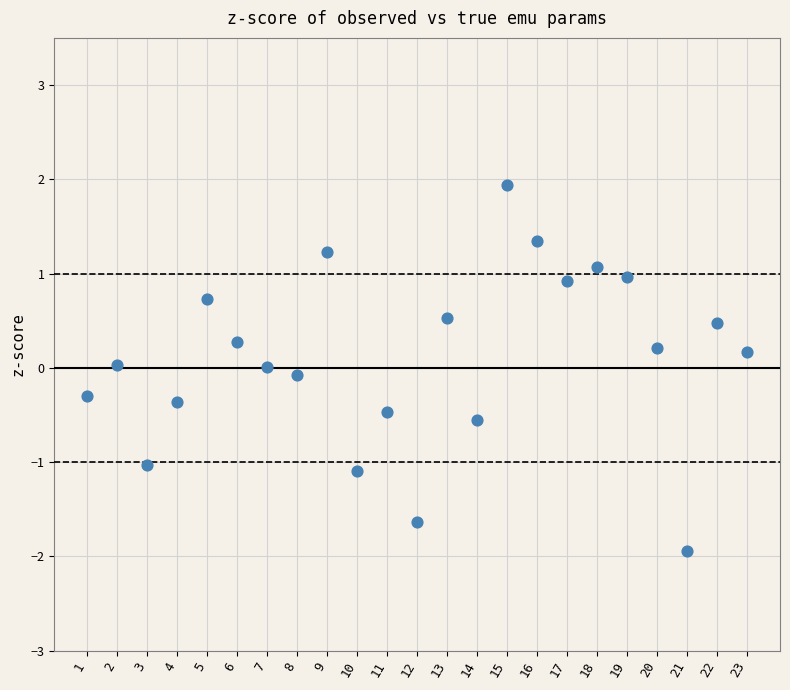

What is the range of Y values (max minus min)?

3.9